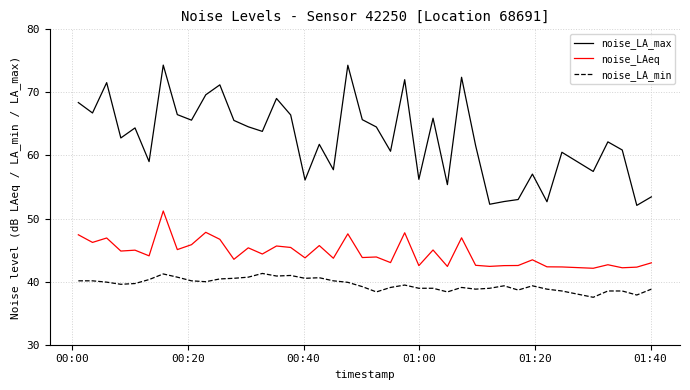

Rank the series by their average value, from highest to lowest.

noise_LA_max, noise_LAeq, noise_LA_min